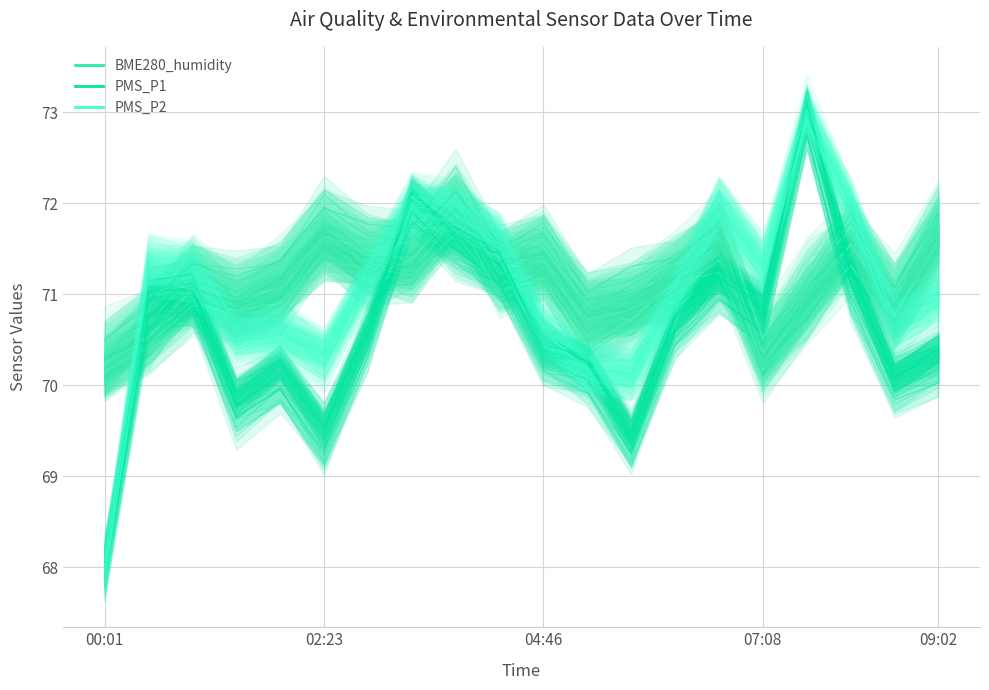

At which category does PMS_P1_line reach its first local peak?

04:46